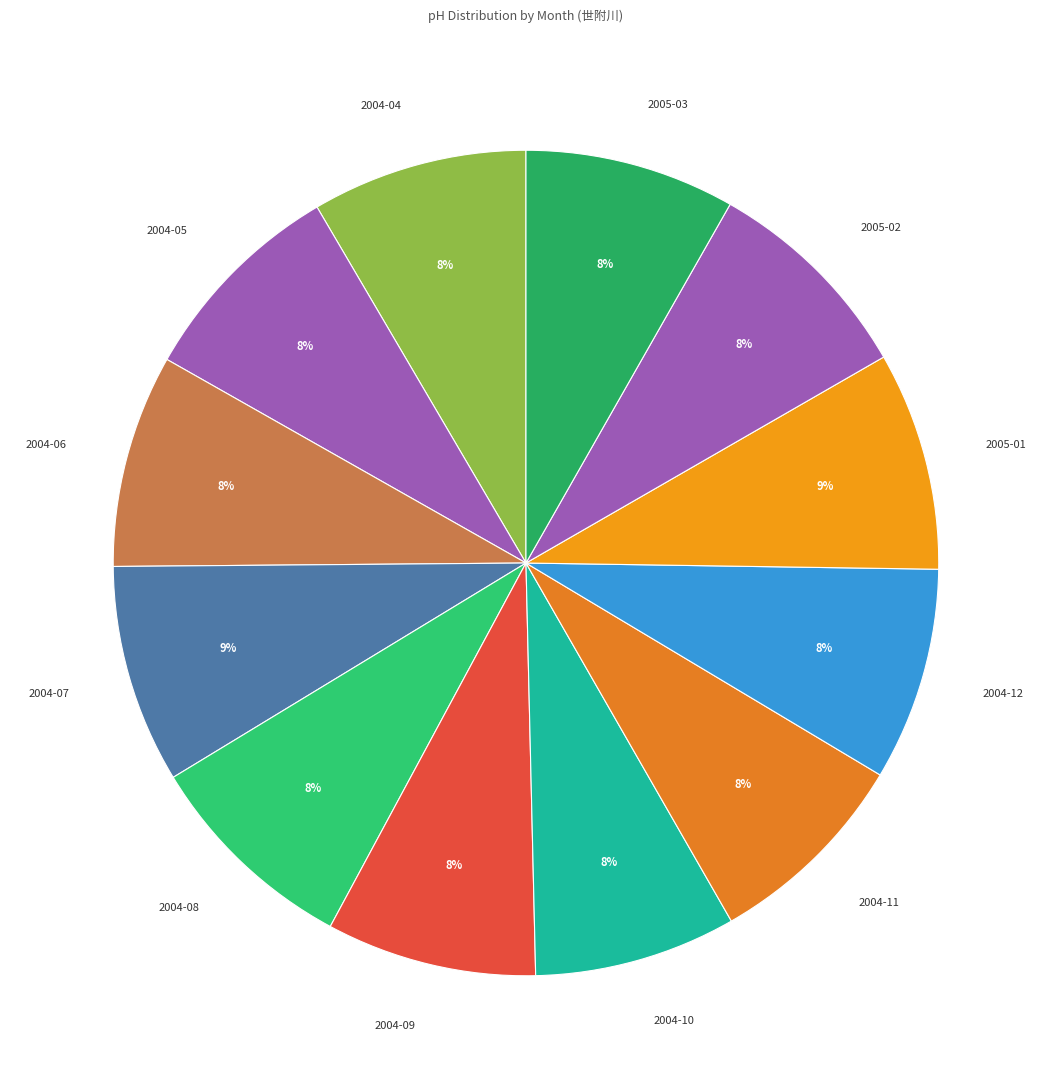

Approximately how many times larger is the value at 2004-06 compared to 2004-12?

1.0